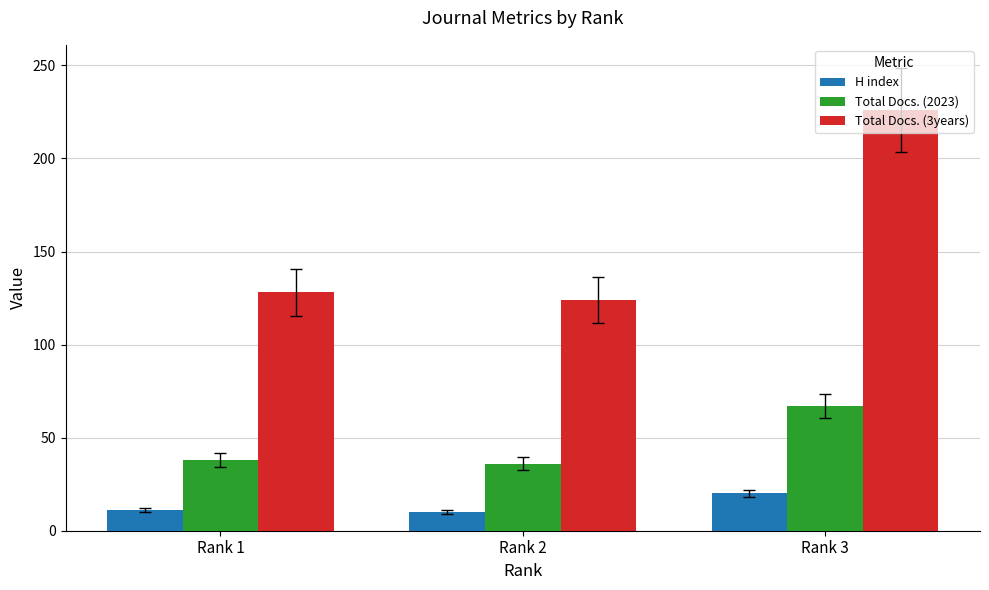

What is the difference between the highest and lowest values at Rank 3?

206